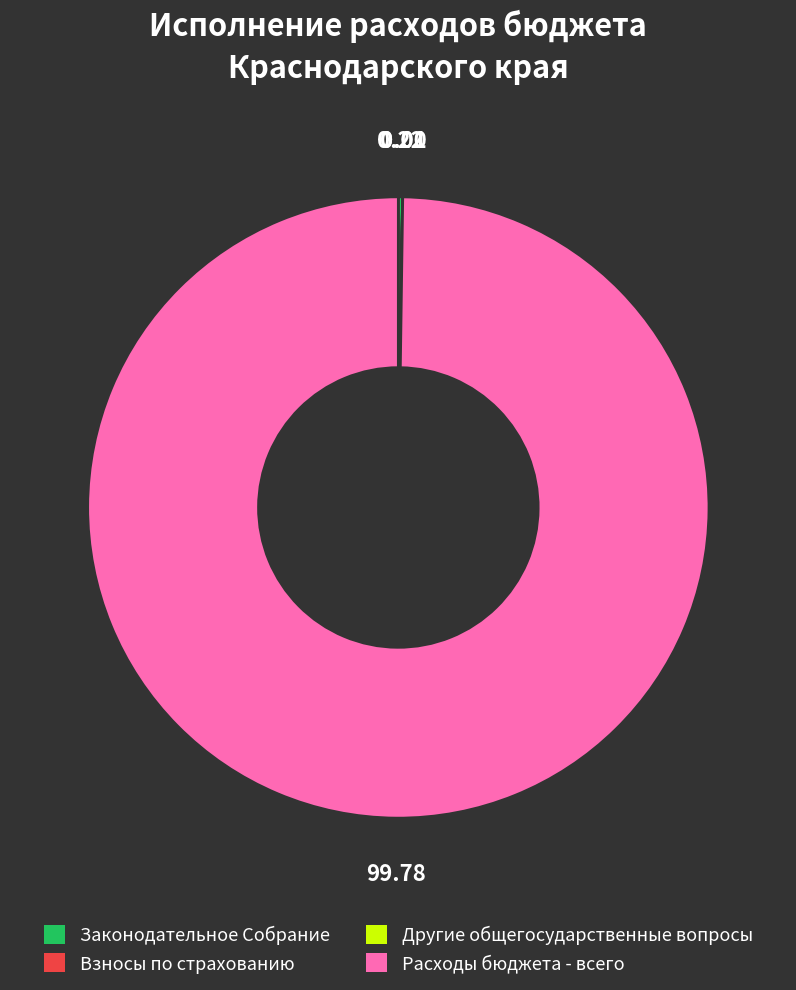

Does any single category account for the majority?

Yes